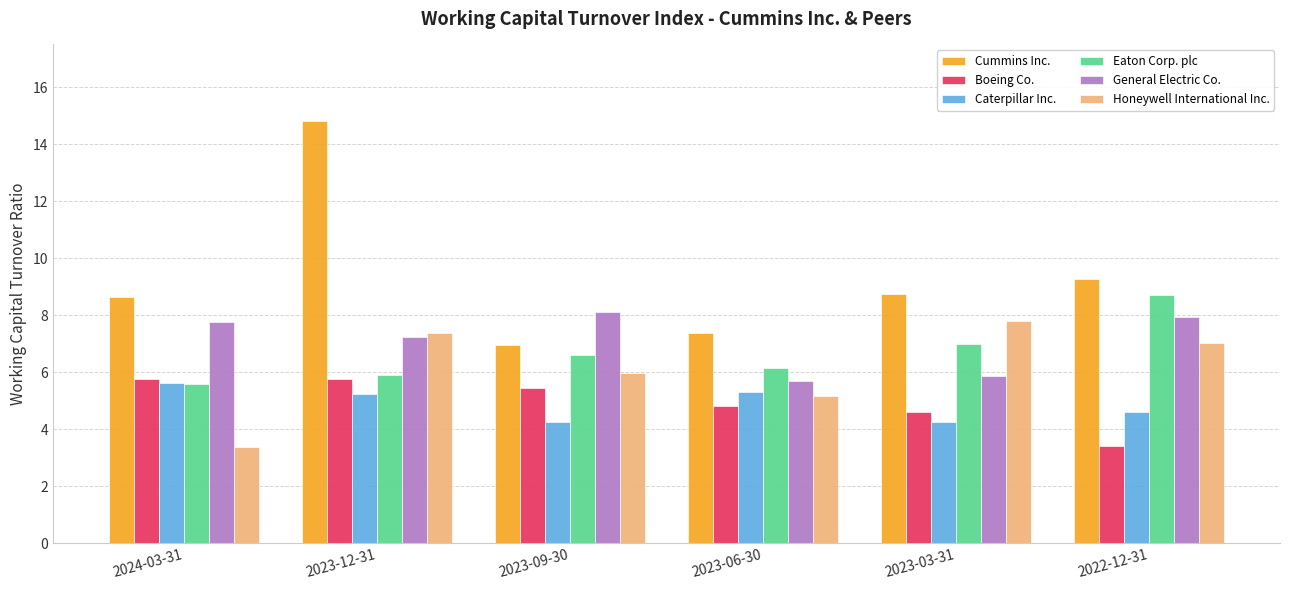

What is the difference between the second highest and minimum values in the Eaton Corp. plc series?

1.4